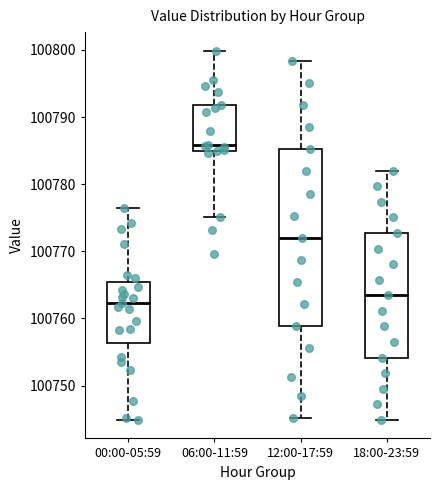

Which box's median line is the highest?

06:00-11:59